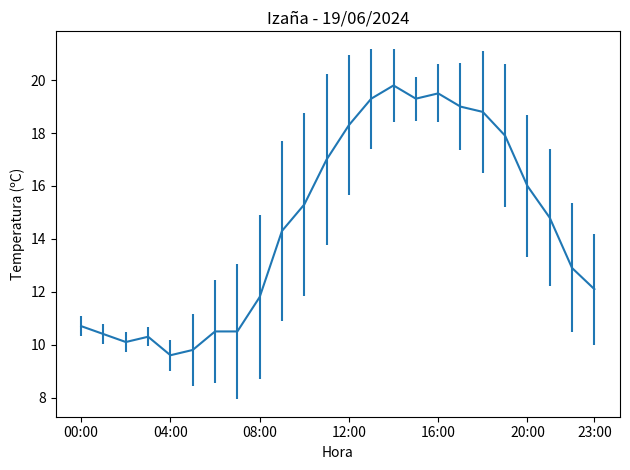

What is the smallest value displayed?

9.6